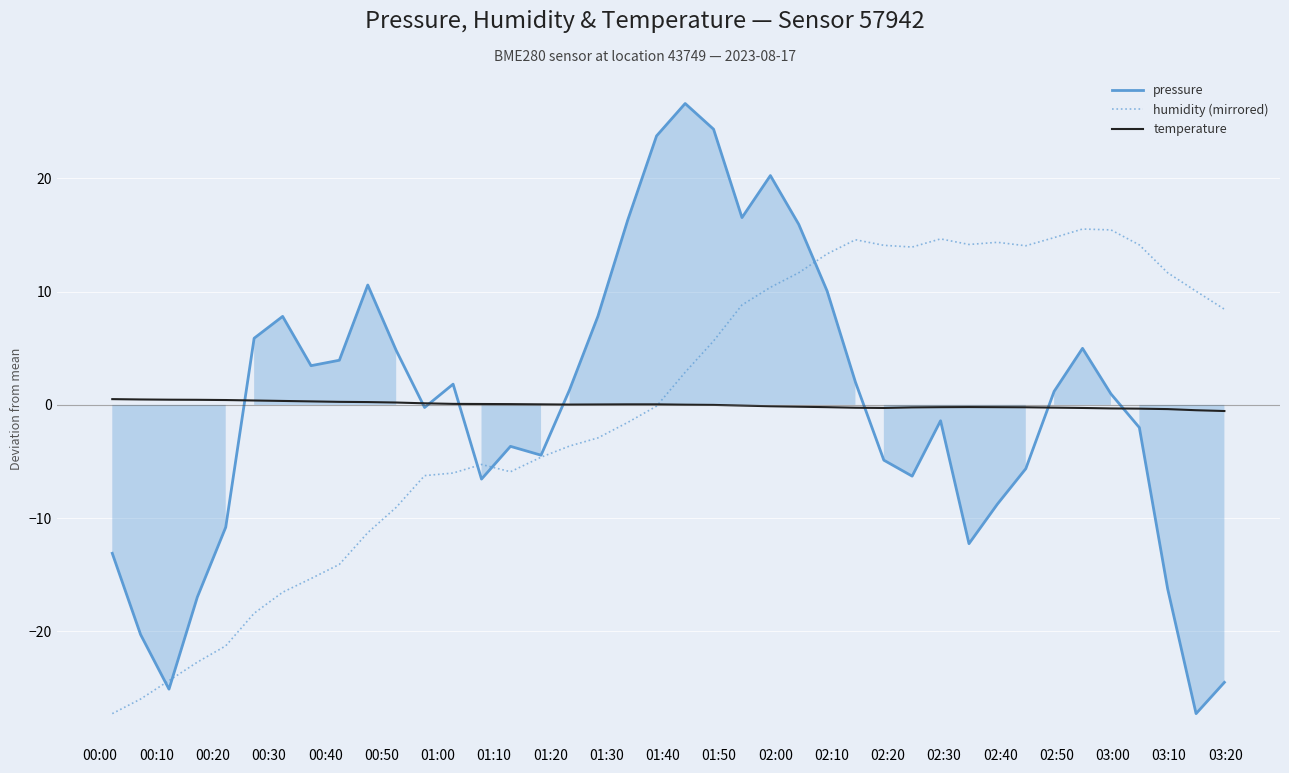

What is the minimum value for pressure?

-27.3